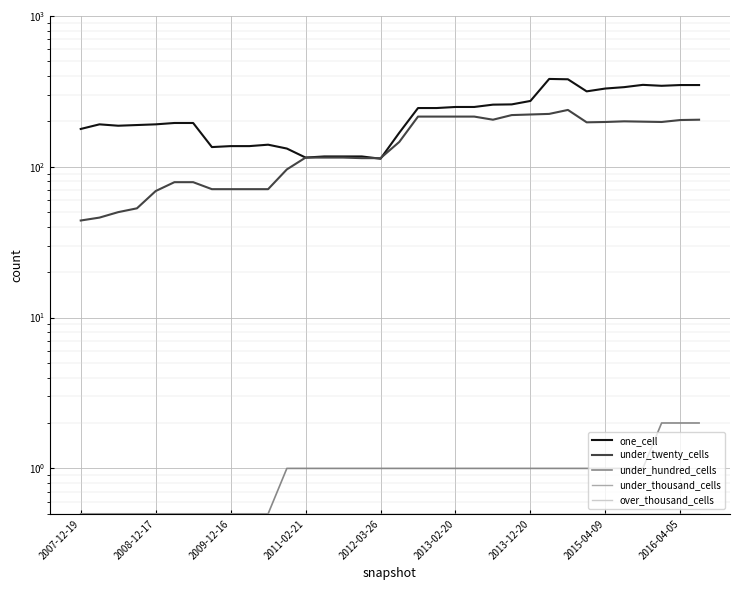

What is the sum of the under_twenty_cells values at 26 and 20?

453.0